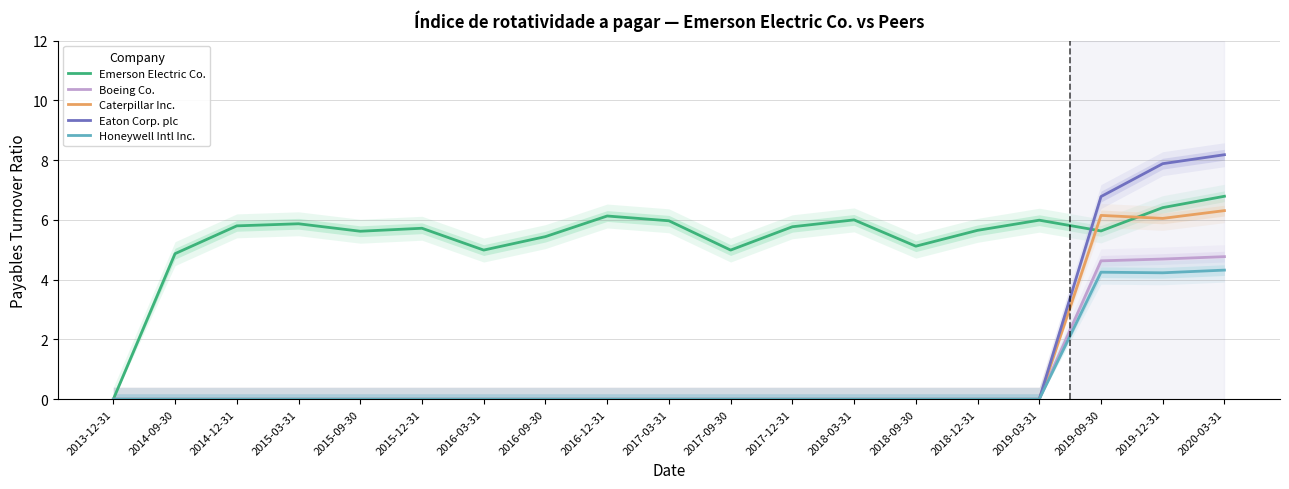

True or false: Caterpillar Inc. has more than 0 interior local peaks.

True